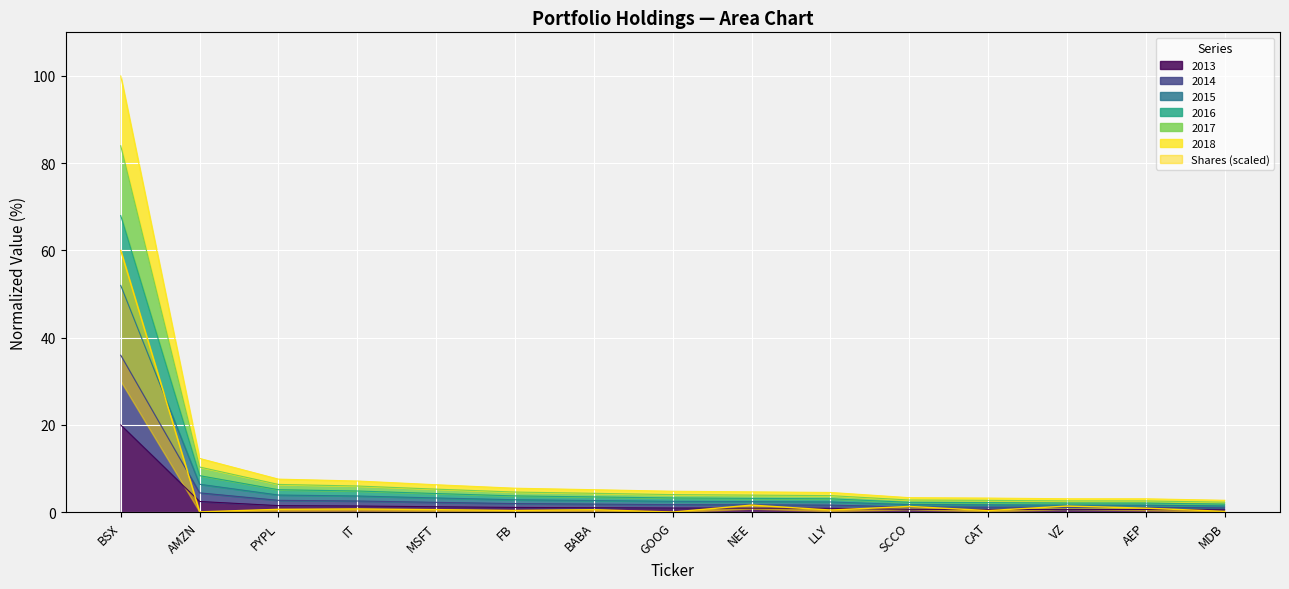

Is it true that Shares equals 1.6 at NEE?

True